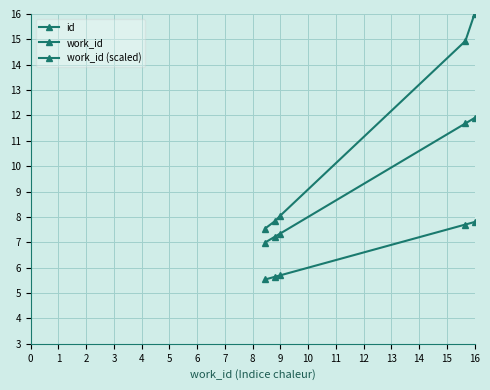

How many values in the work_id series are below 7?

1